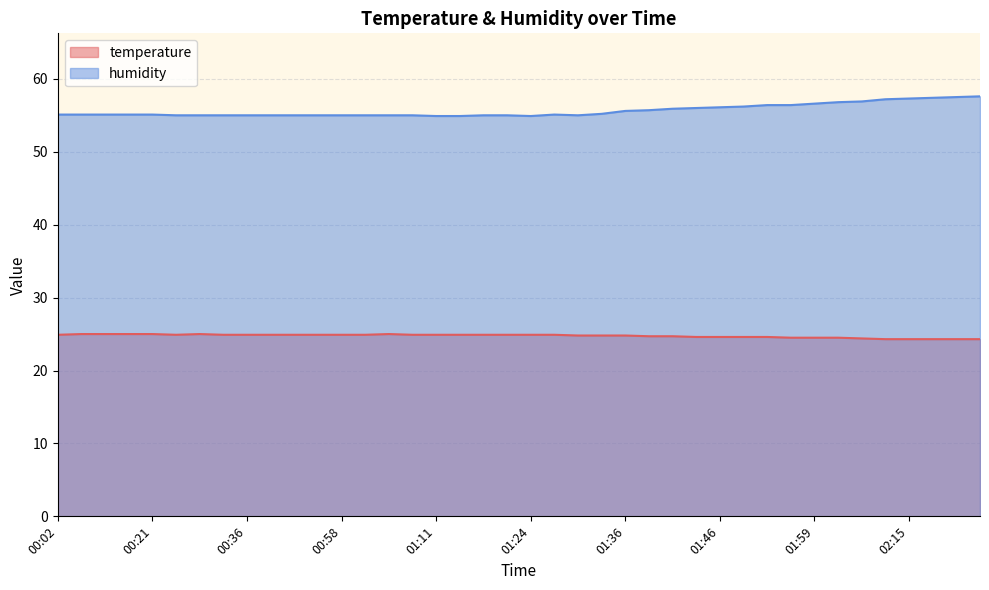

How many distinct data groups are displayed?

2